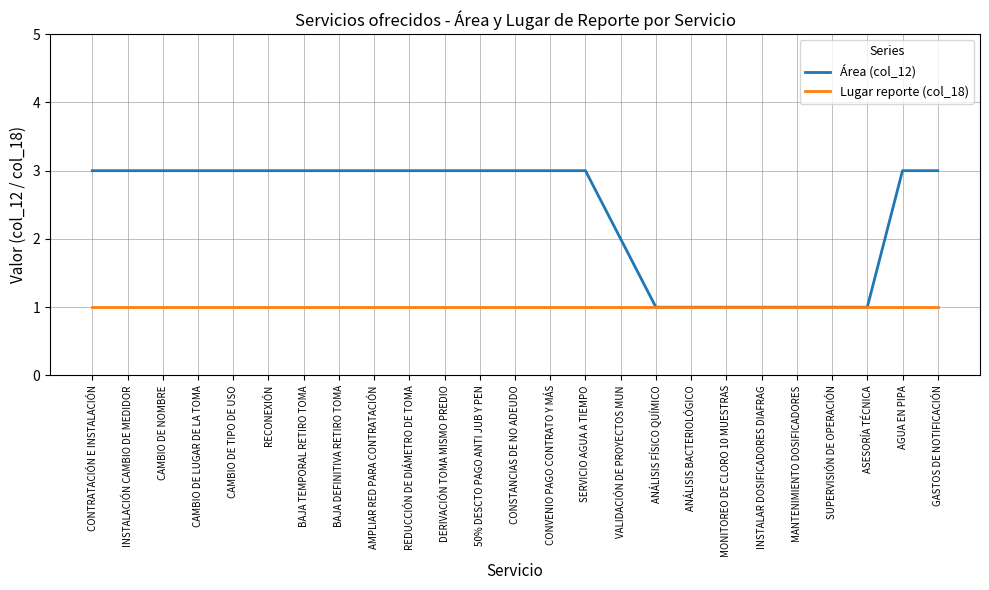

What is the total value across all series at DERIVACIÓN TOMA MISMO PREDIO?

4